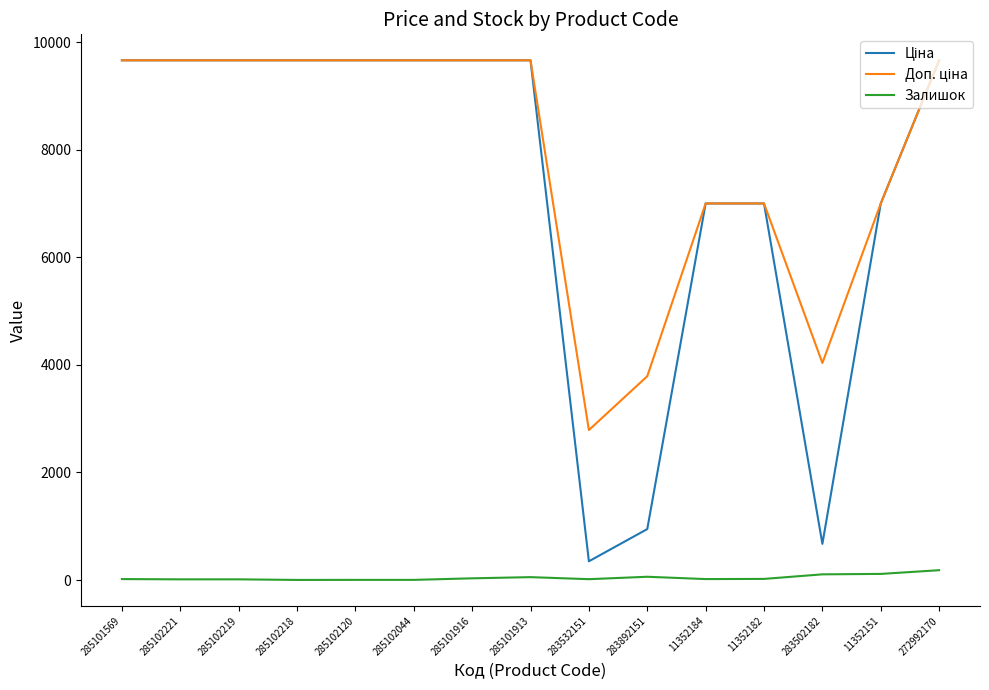

Is it true that Залишок equals 21.0 at 11352182?

True